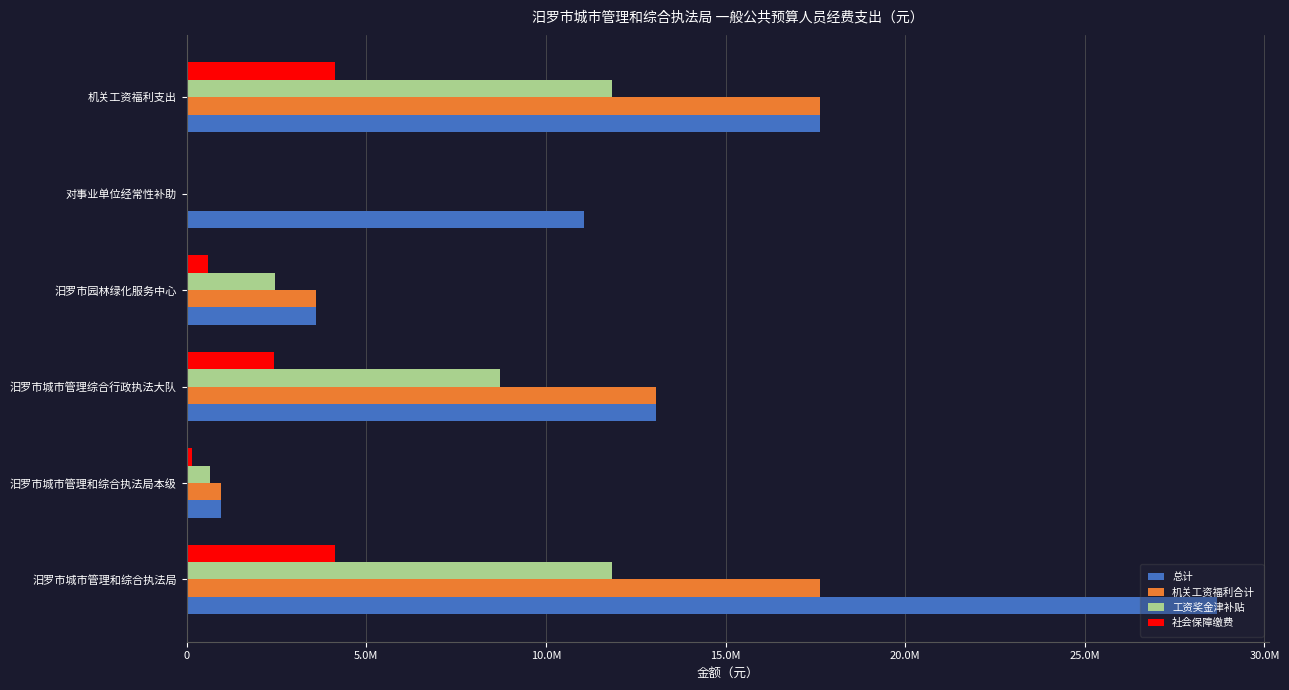

What are all the series names shown in the legend?

总计, 机关工资福利合计, 工资奖金津补贴, 社会保障缴费